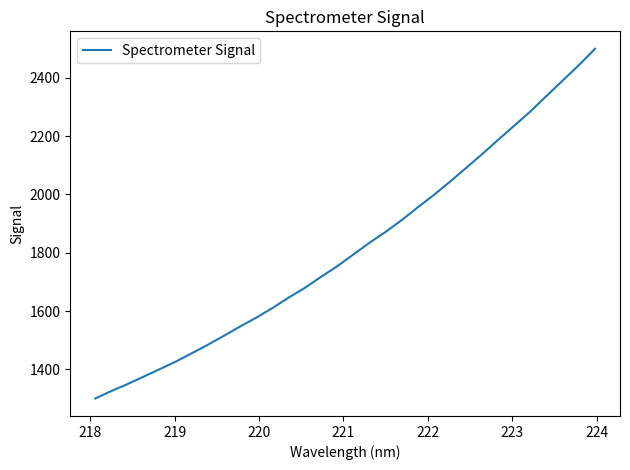

What is the smallest value displayed?

1300.5